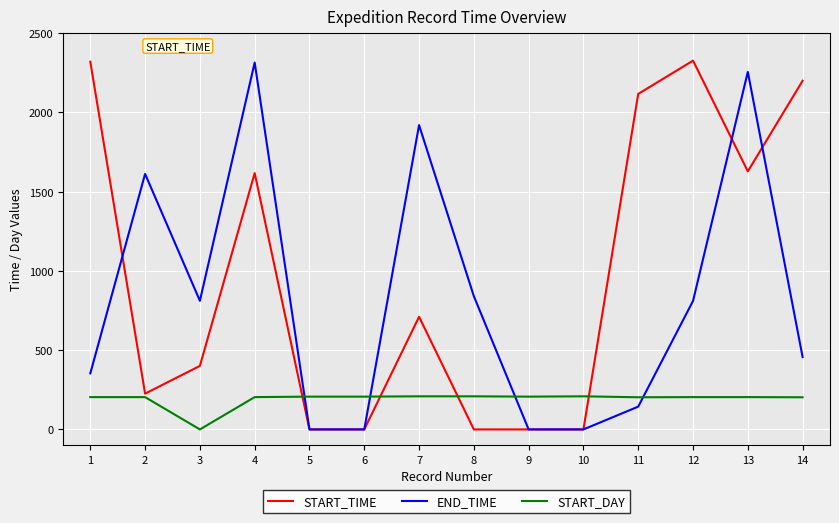

List the series in order of their overall mean, highest first.

START_TIME, END_TIME, START_DAY